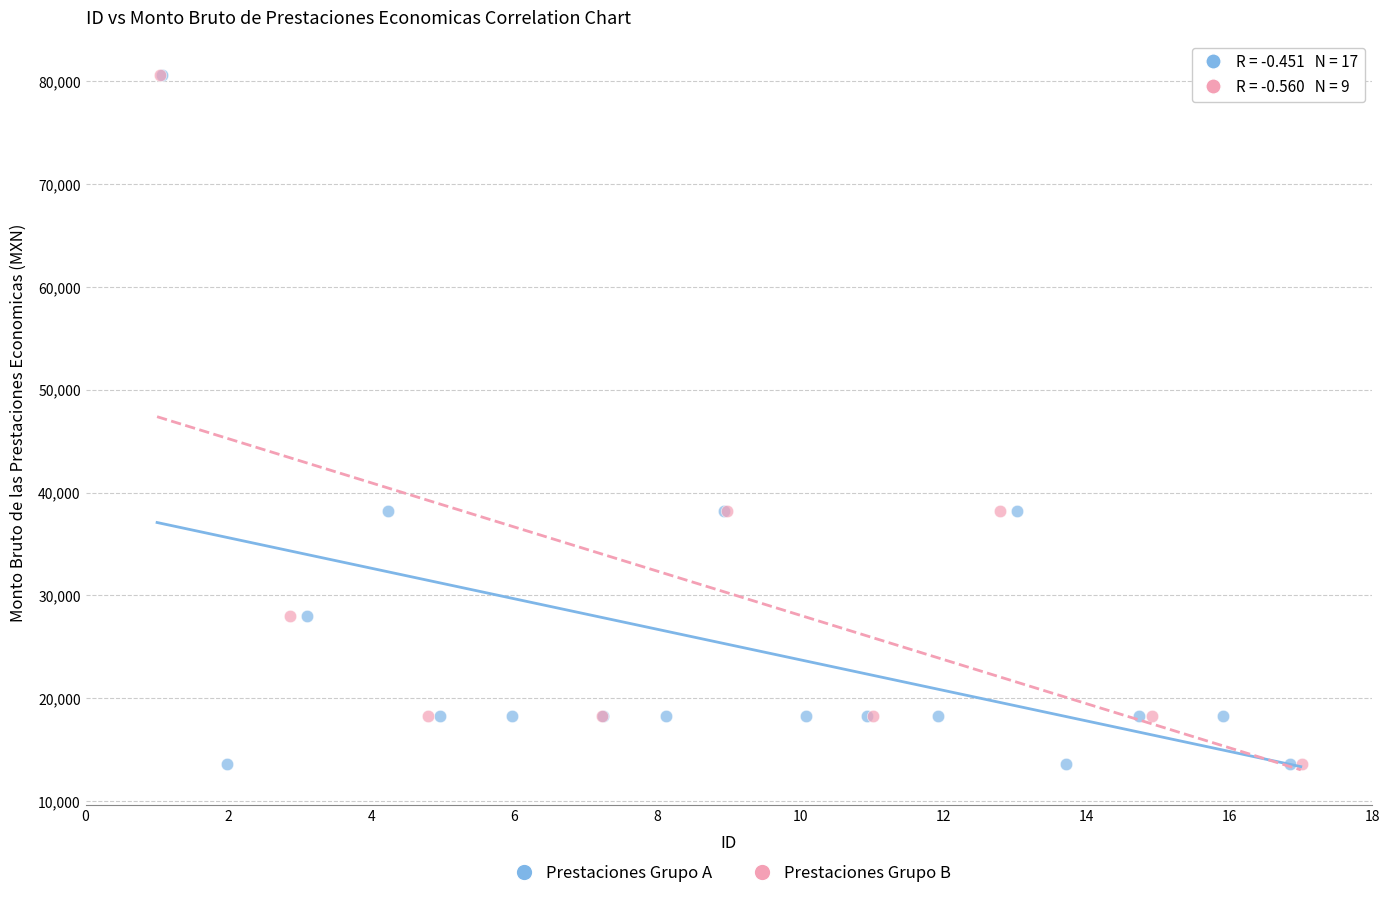

What are all the series names shown in the legend?

Prestaciones Grupo A, Prestaciones Grupo B